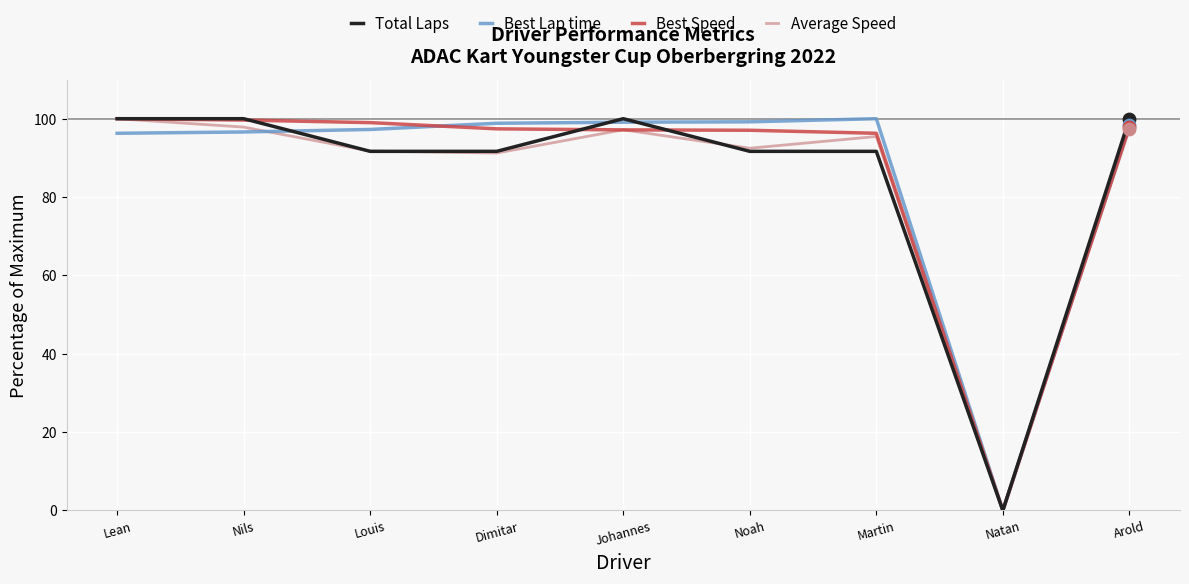

What is the total value across all series at Johannes?

393.4